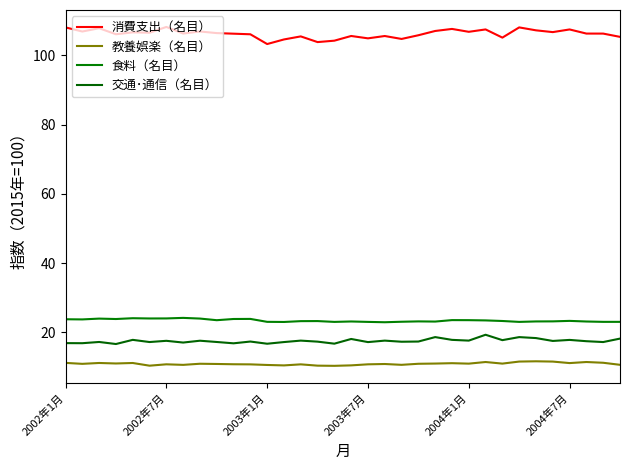

Does the chart display data point markers on the line(s)?

No